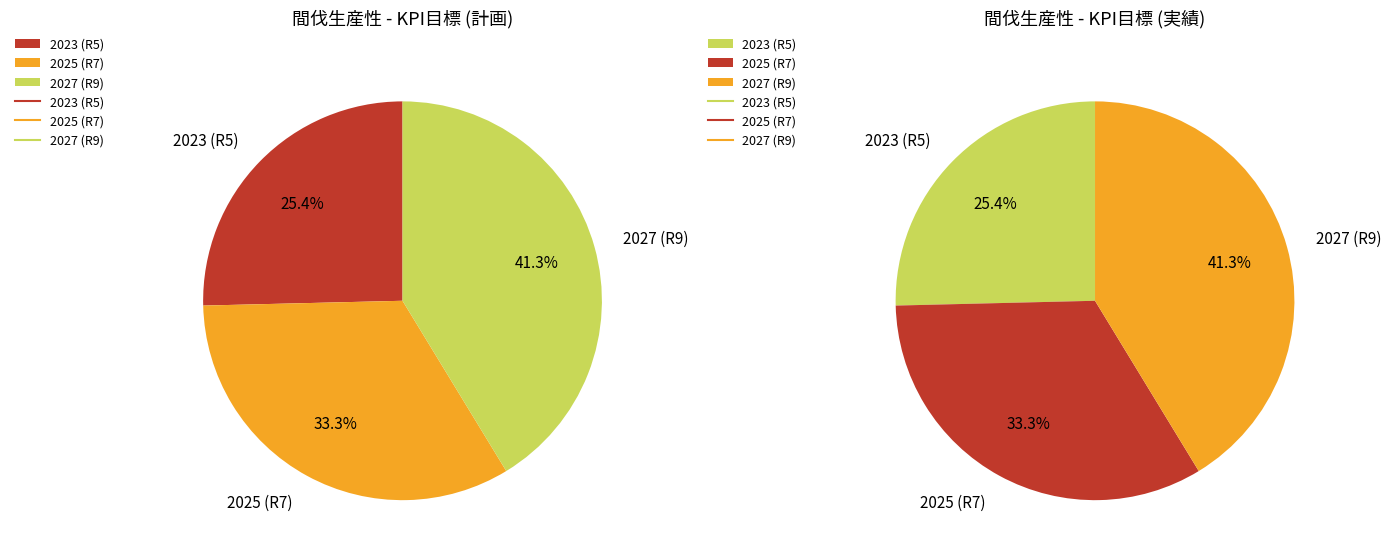

To the nearest percent, what is the difference between the largest and smallest slice percentages?

16%